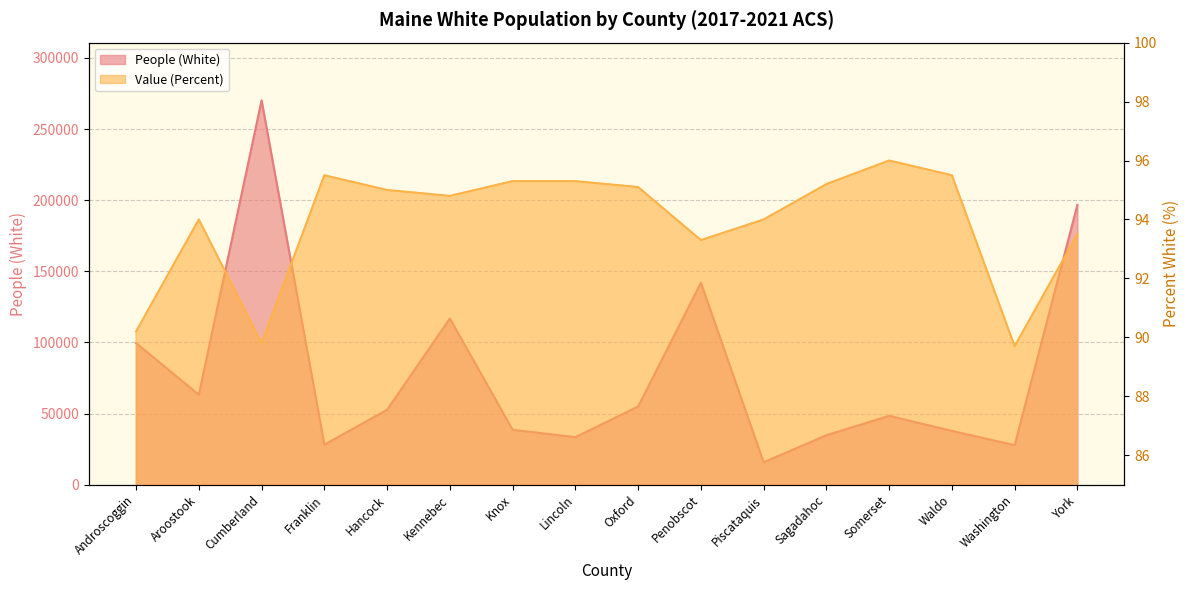

Reading left to right, what are all the values shown in this chart?

People (White): 99565.0	63263.0	270232.0	28174.0	52672.0	116878.0	38626.0	33405.0	54993.0	141965.0	15754.0	34789.0	48411.0	37842.0	27810.0	196718.0
Value (Percent): 90.2	94.0	89.8	95.5	95.0	94.8	95.3	95.3	95.1	93.3	94.0	95.2	96.0	95.5	89.7	93.5